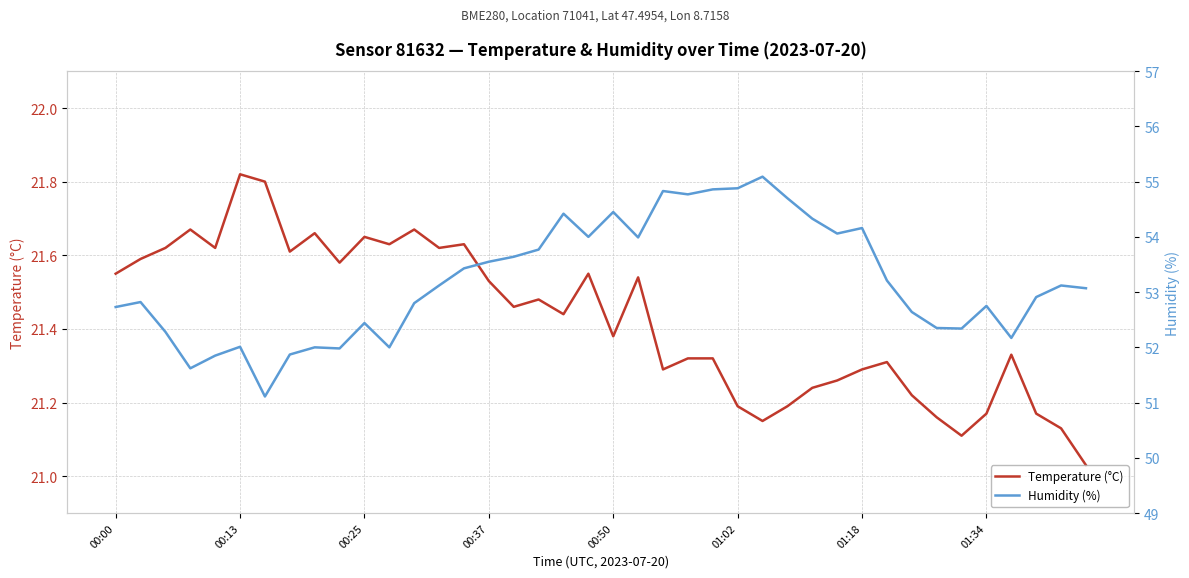

What is the sum of all Humidity (%) values?

2128.1